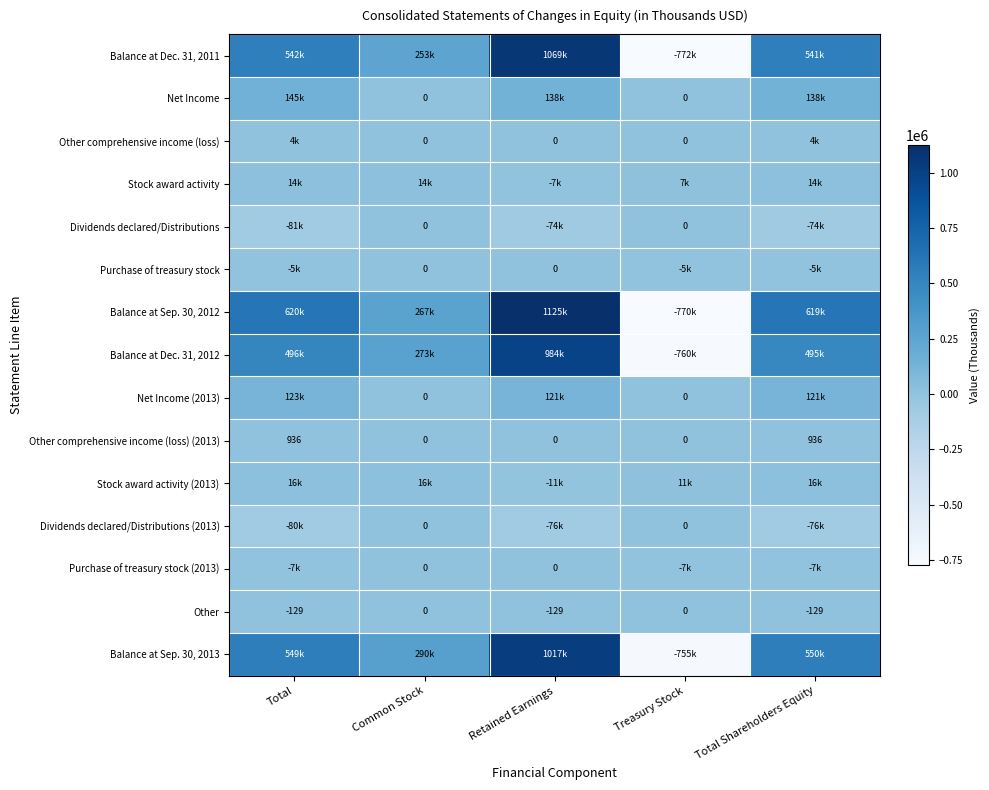

What is the sum of all Other comprehensive income (loss) (2013) values?

1872